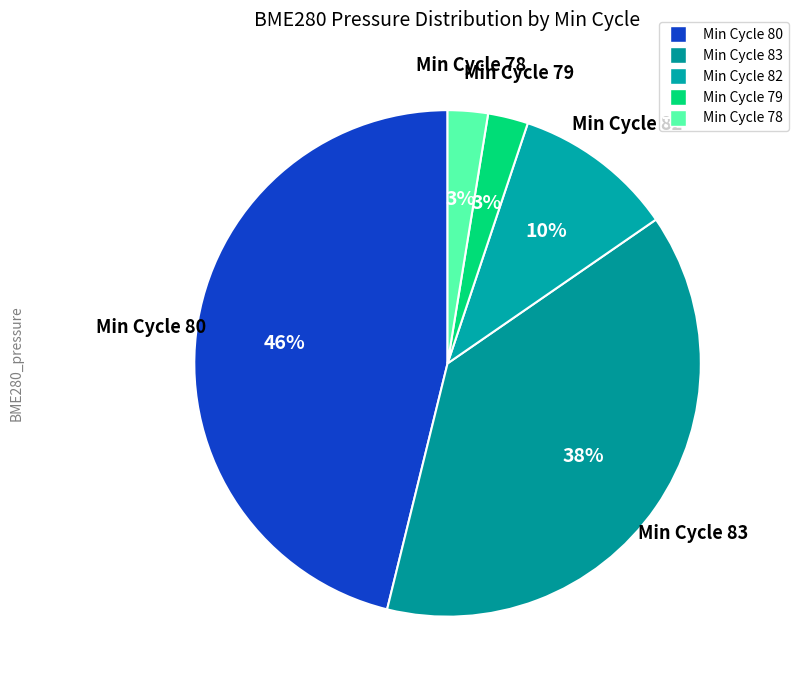

Count the number of slices in the pie.

5